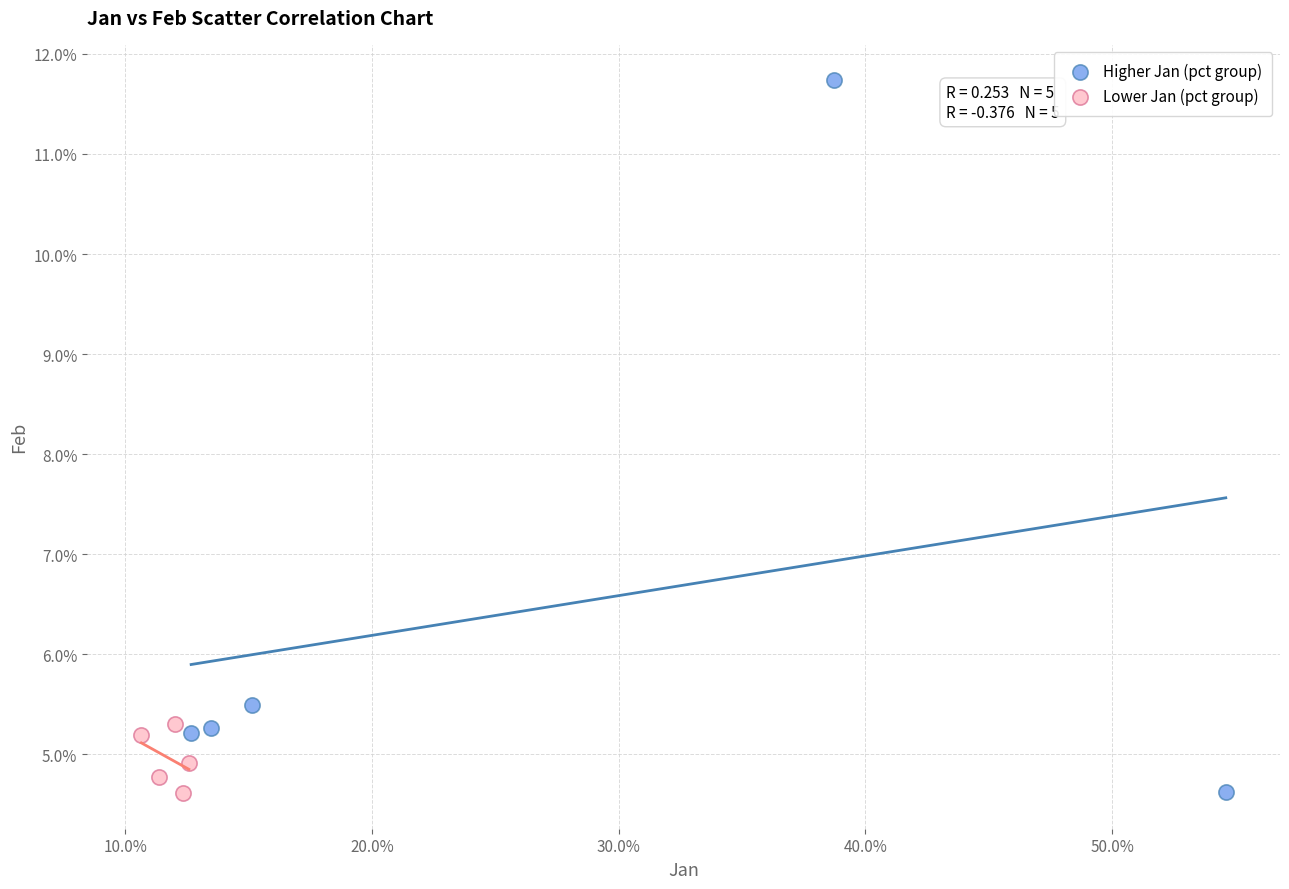

What are all the series names shown in the legend?

Higher Jan (pct group), Lower Jan (pct group)